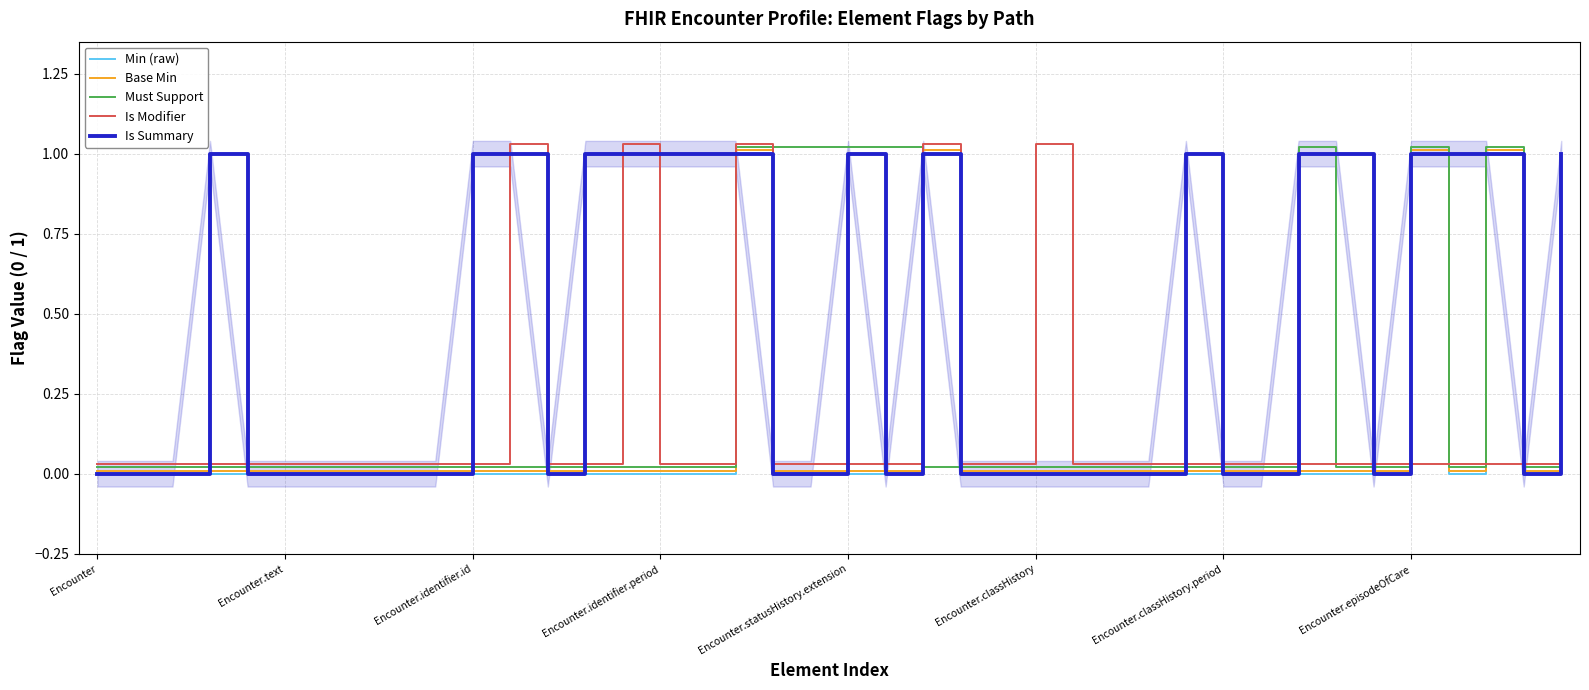

What is the label of the 39th point from the left?

38